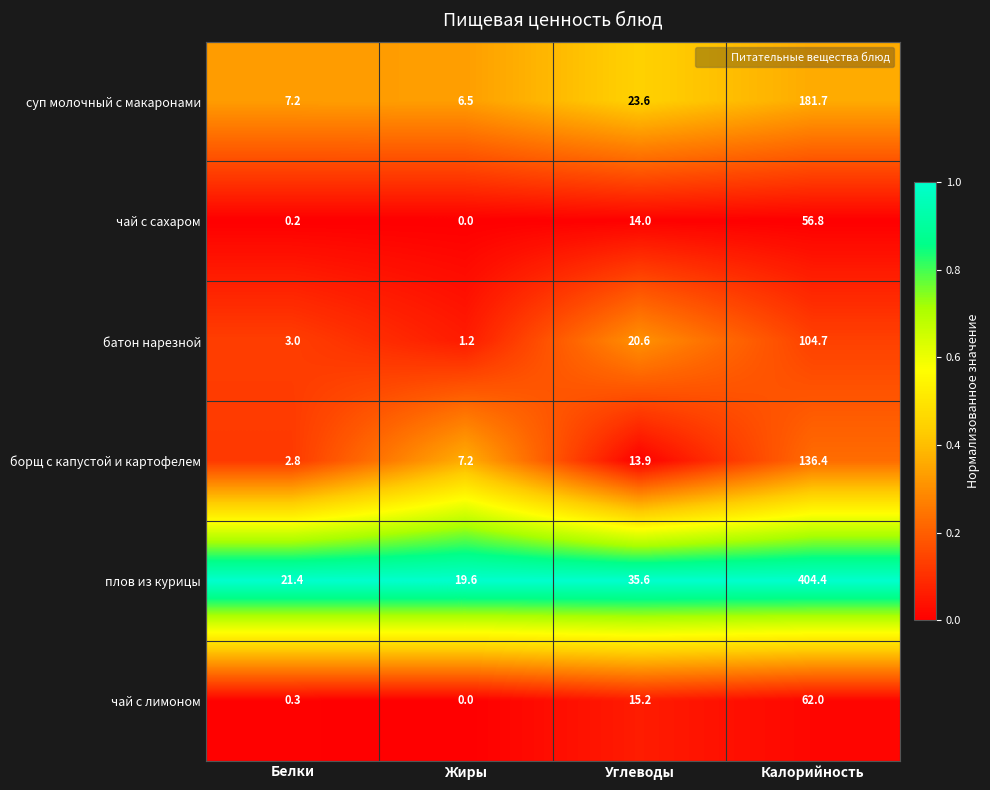

True or false: плов из курицы has a value of 720.7 at Калорийность.

False